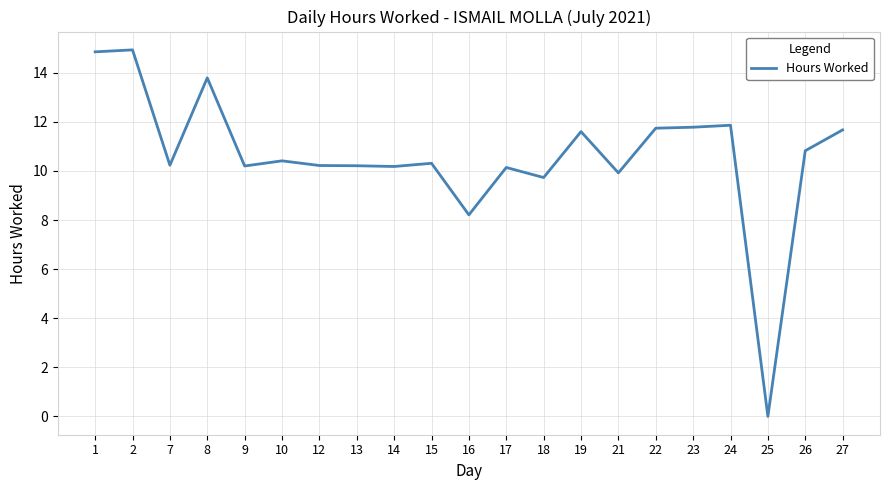

What is the difference between the maximum and minimum values?

14.9